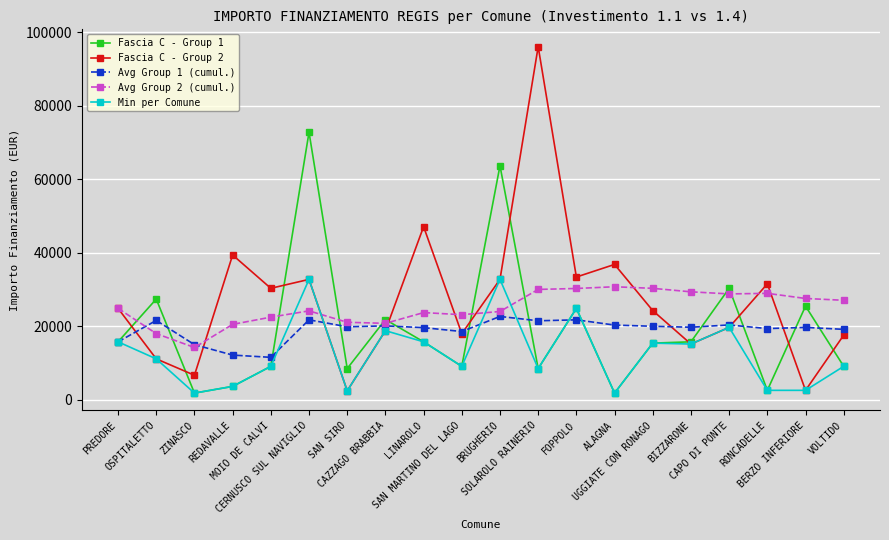

What position from the left is OSPITALETTO?

2